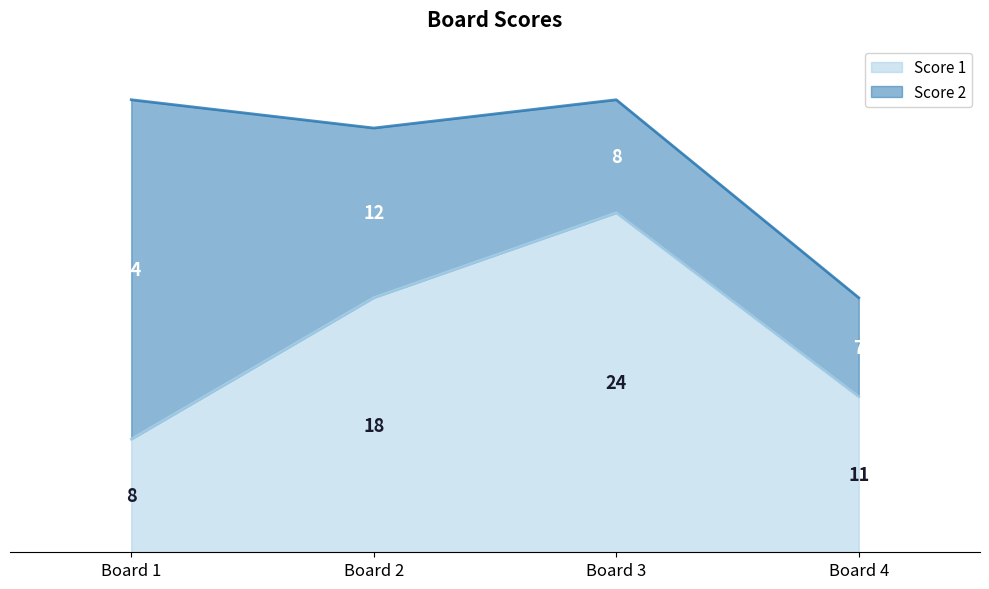

Is it true that Score 1 equals 11 at Board 3?

False